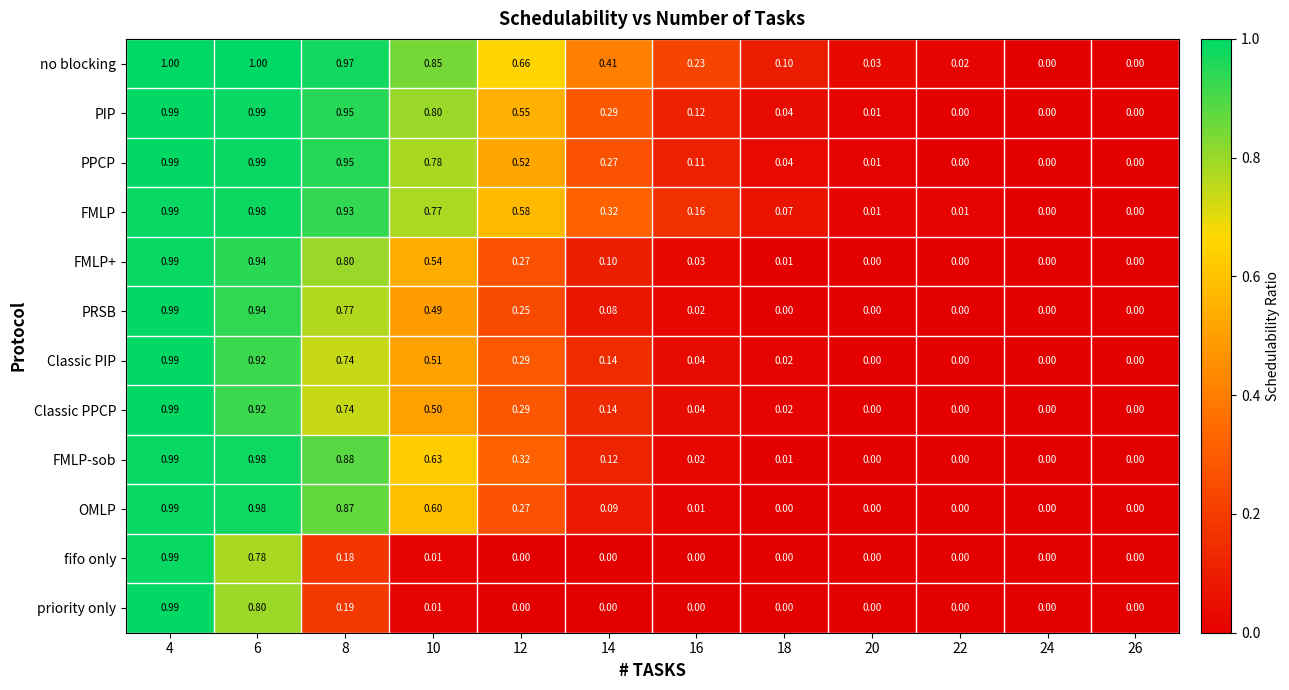

What is the greatest value displayed?

1.0